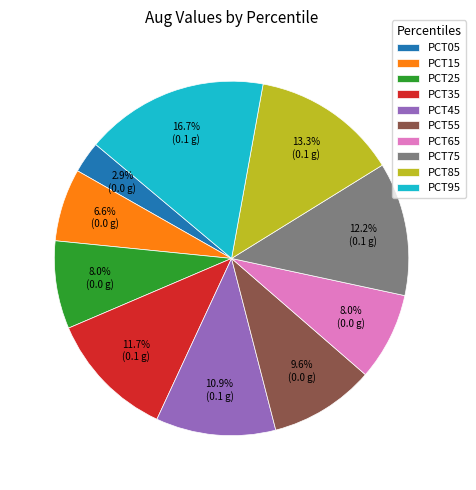

What is the largest slice in the pie chart?

PCT95